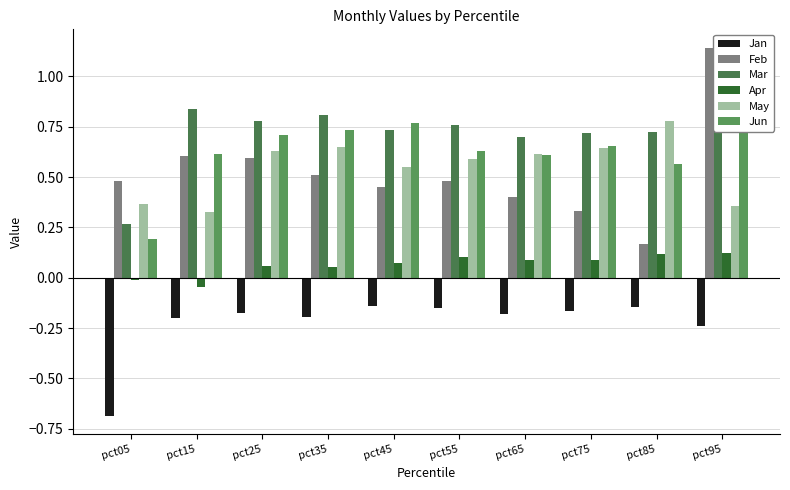

How many bars are there in each group?

6